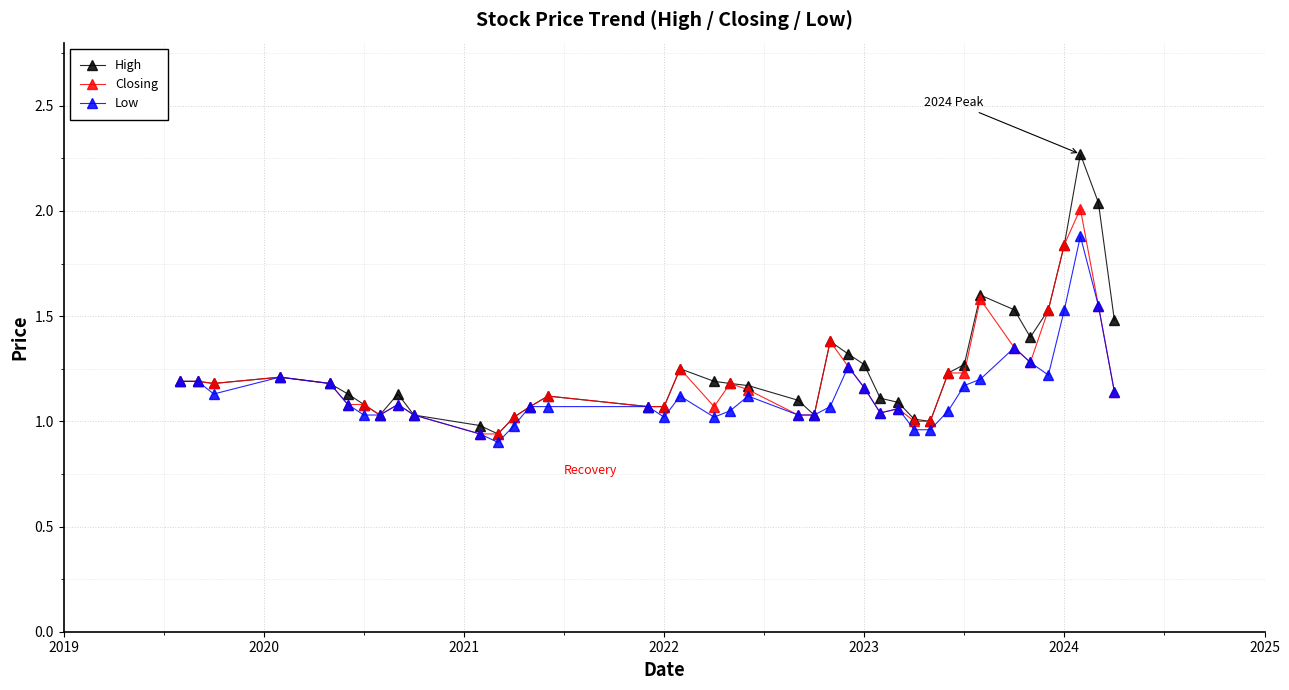

List the series in order of their peak value, highest first.

High, Closing, Low